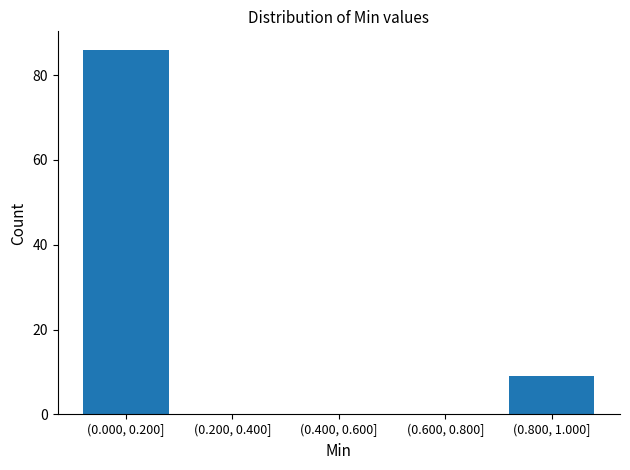

Reading right to left, transcribe all the data shown in this chart.

(0.800, 1.000]=9	(0.600, 0.800]=0	(0.400, 0.600]=0	(0.200, 0.400]=0	(0.000, 0.200]=86